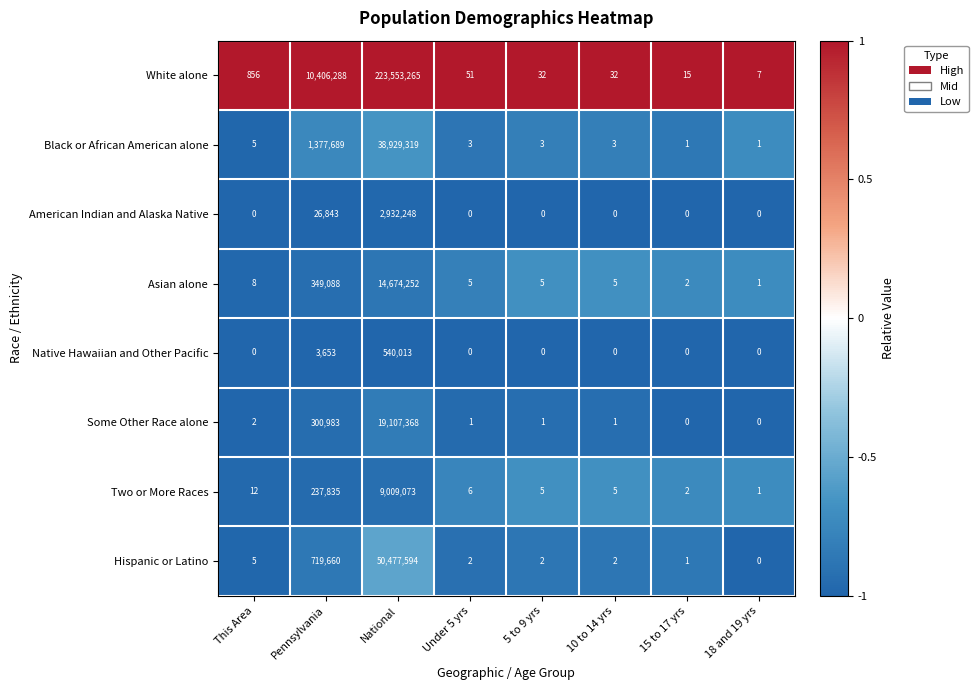

What is the highest value of the Black or African American alone series?

38929319